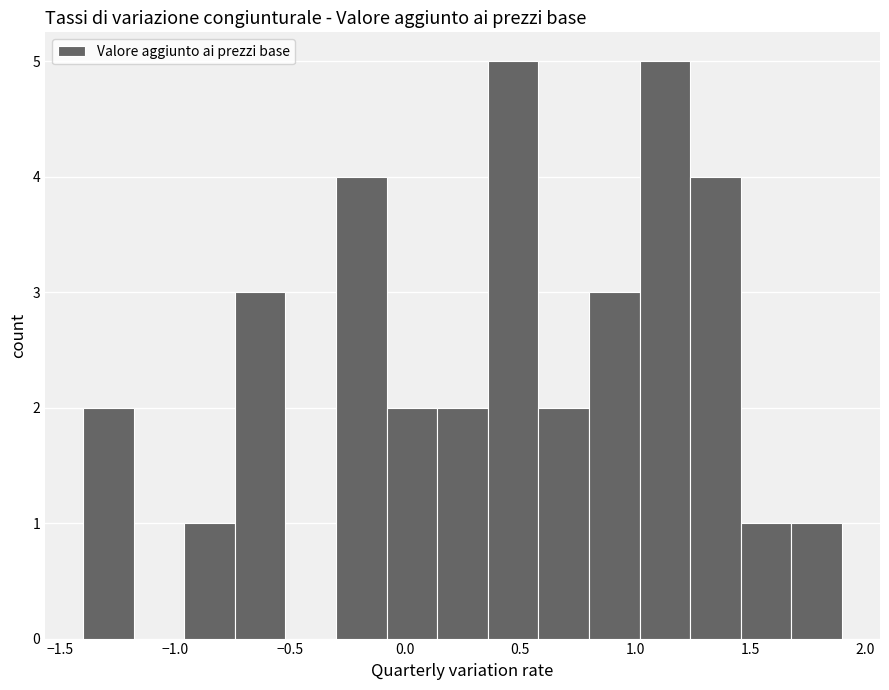

Reading left to right, list every bar in this chart as the range it spans on the x-axis followed by its height. Neither the bar edges nor the heights are printed on the chart, so give them approximately, as read against the axes.

-1.40 to -1.18: 2
-1.18 to -0.96: 0
-0.96 to -0.74: 1
-0.74 to -0.52: 3
-0.52 to -0.30: 0
-0.30 to -0.08: 4
-0.08 to 0.14: 2
0.14 to 0.36: 2
0.36 to 0.58: 5
0.58 to 0.80: 2
0.80 to 1.02: 3
1.02 to 1.24: 5
1.24 to 1.46: 4
1.46 to 1.68: 1
1.68 to 1.90: 1